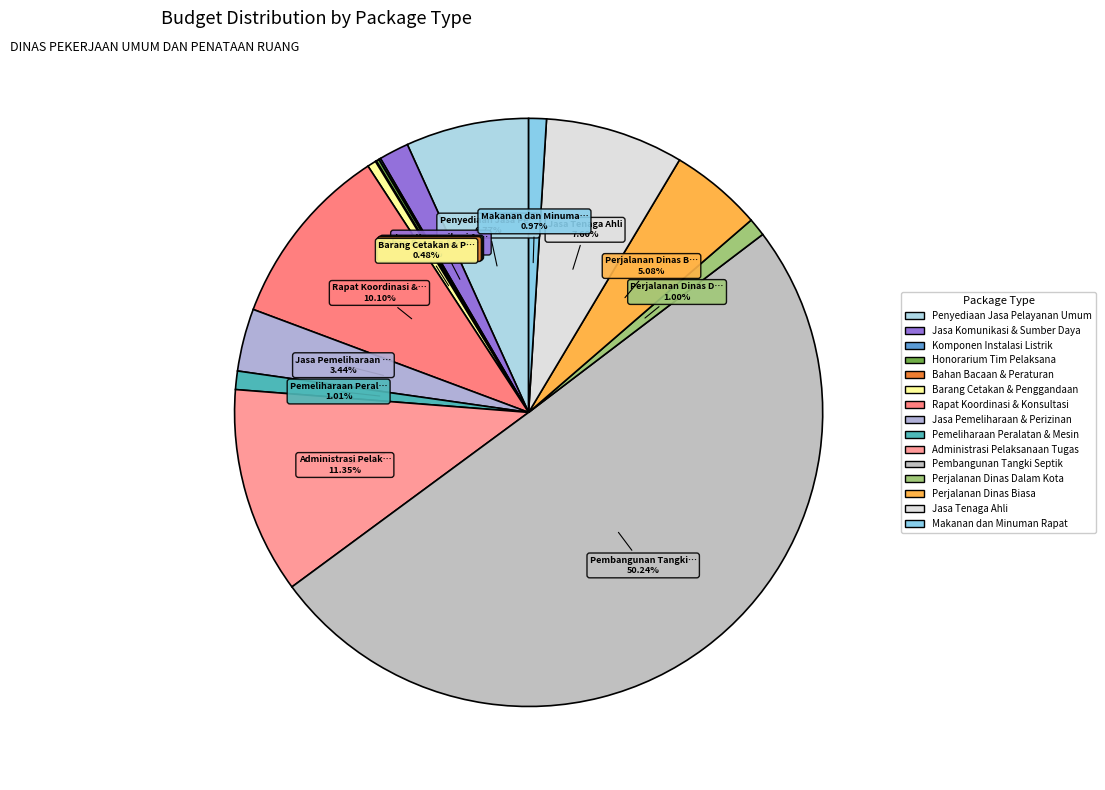

To the nearest percent, what percentage of the pie is Perjalanan Dinas Dalam Kota?

1%